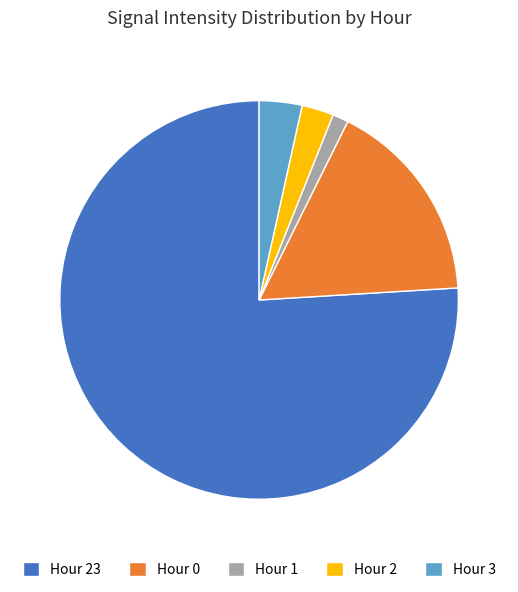

Rank the categories by value from highest to lowest.

Hour 23, Hour 0, Hour 3, Hour 2, Hour 1